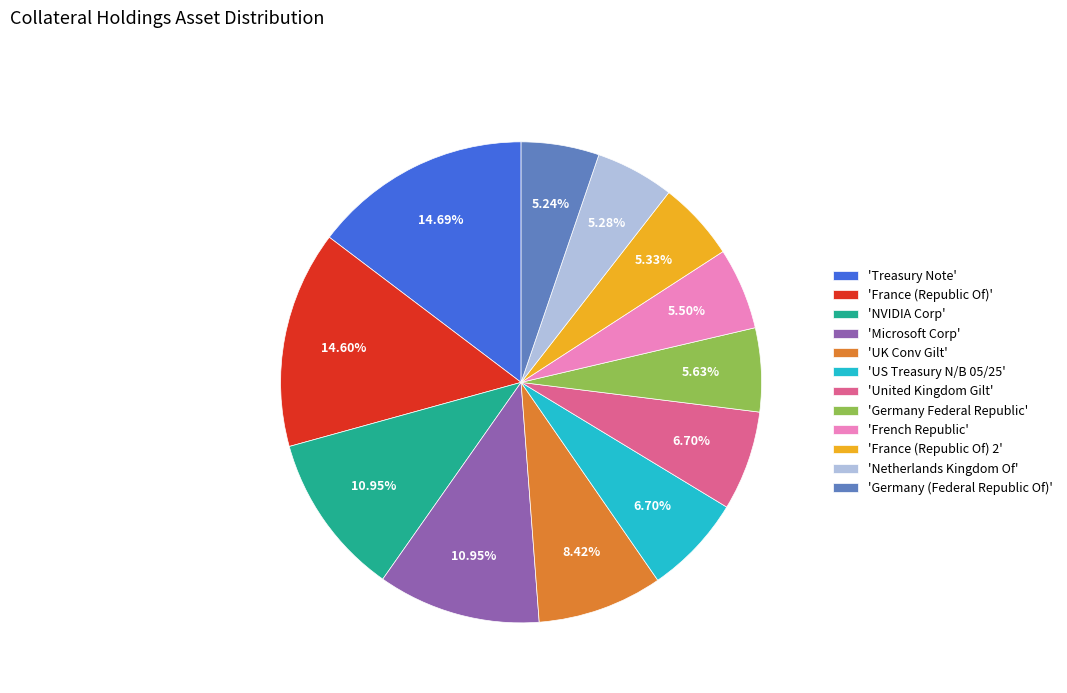

Count the number of slices in the pie.

12